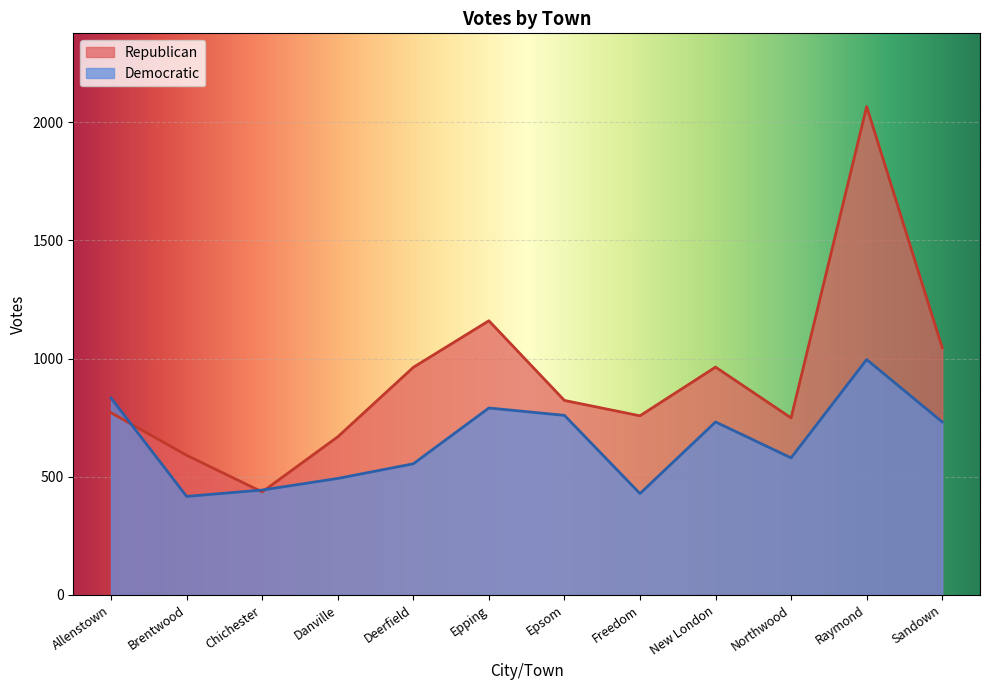

Is the value of Republican at Chichester greater than the value of Democratic at Chichester?

No